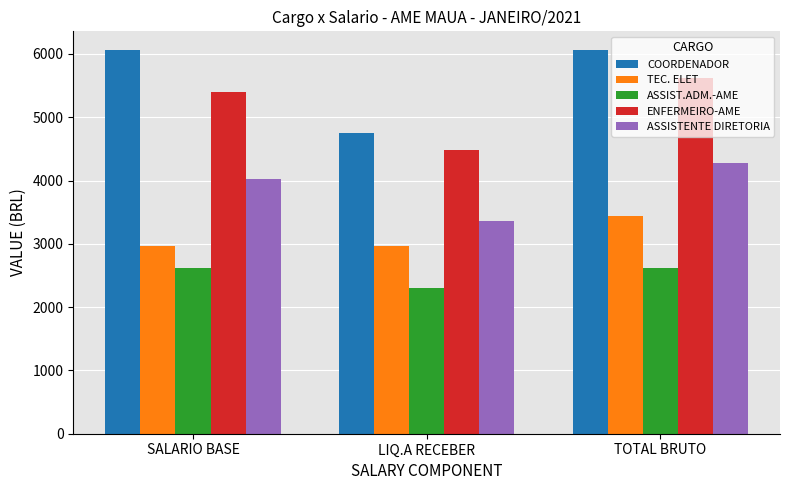

What is the spread (max minus min) of values at SALARIO BASE?

3434.5